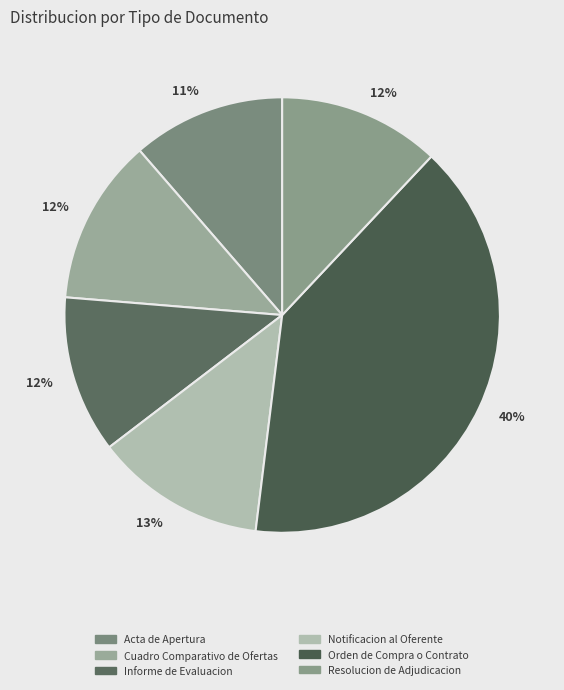

Which slice is the largest?

Orden de Compra o Contrato